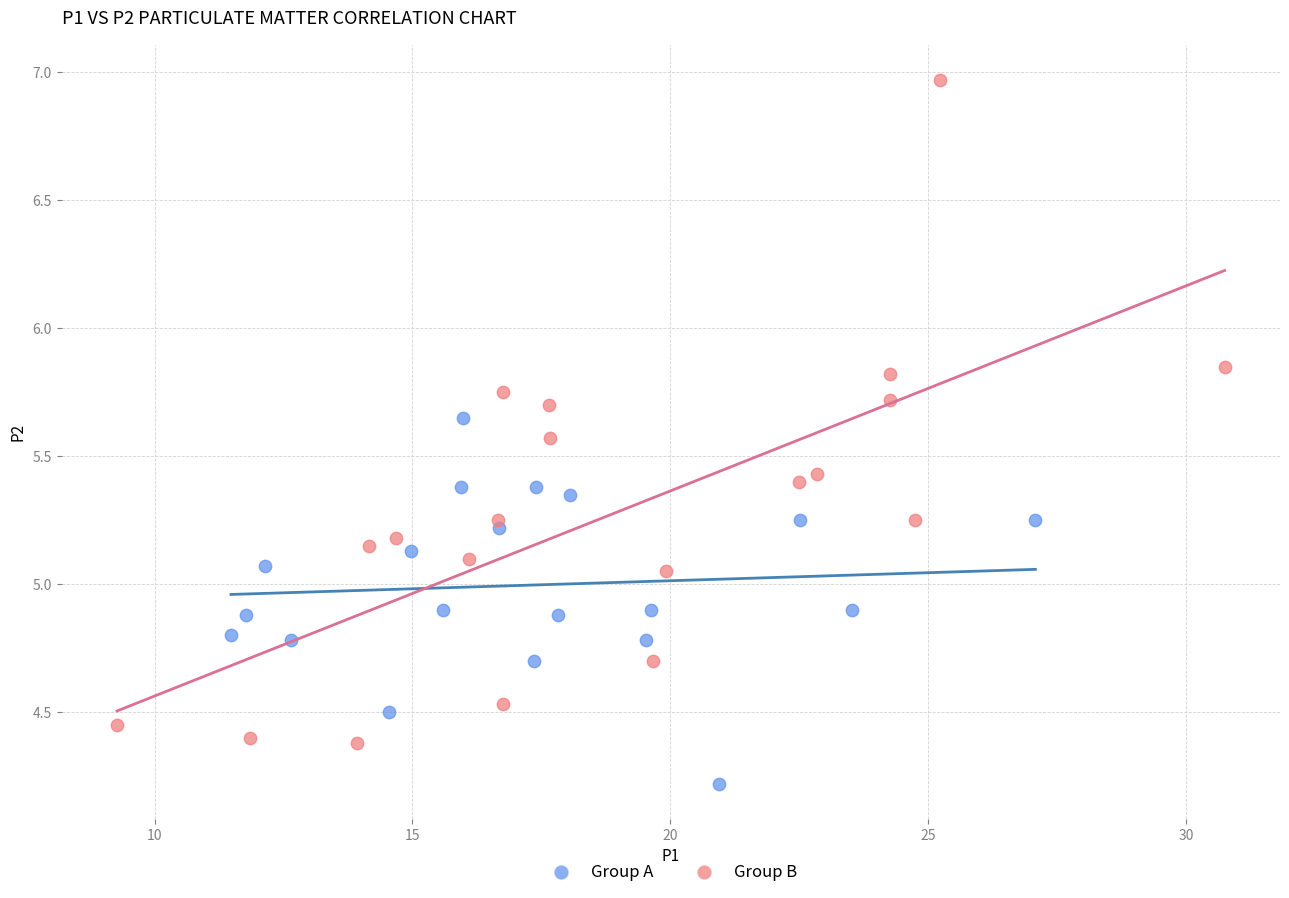

Which series contains the lowest Y value?

Group A